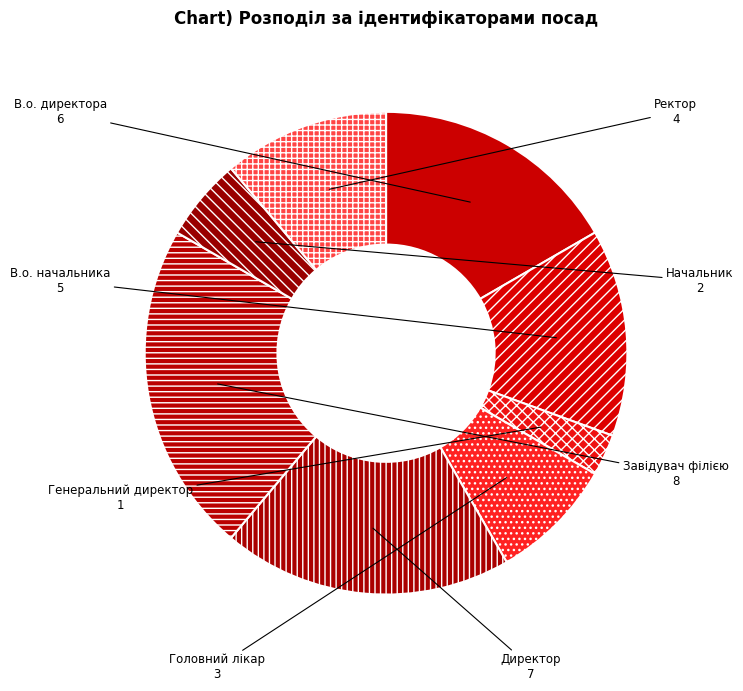

Rank the categories by value from highest to lowest.

Завідувач філією, Директор, В.о. директора, В.о. начальника, Ректор, Головний лікар, Начальник, Генеральний директор